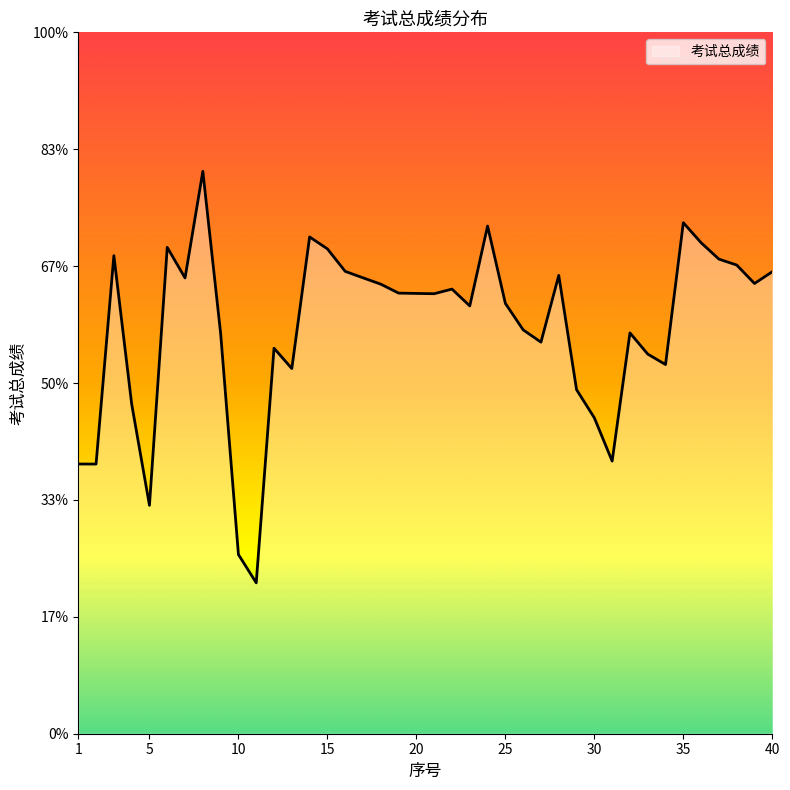

Reading left to right, list all the values displayed in this chart.

1=71.5	2=71.5	3=80.4	4=74.1	5=69.8	6=80.8	7=79.5	8=84.1	9=77.1	10=67.7	11=66.5	12=76.5	13=75.6	14=81.2	15=80.7	16=79.8	17=79.5	18=79.2	19=78.8	20=78.8	21=78.8	22=79.0	23=78.3	24=81.7	25=78.4	26=77.3	27=76.7	28=79.6	29=74.7	30=73.5	31=71.7	32=77.1	33=76.2	34=75.8	35=81.9	36=81.0	37=80.3	38=80.0	39=79.3	40=79.8